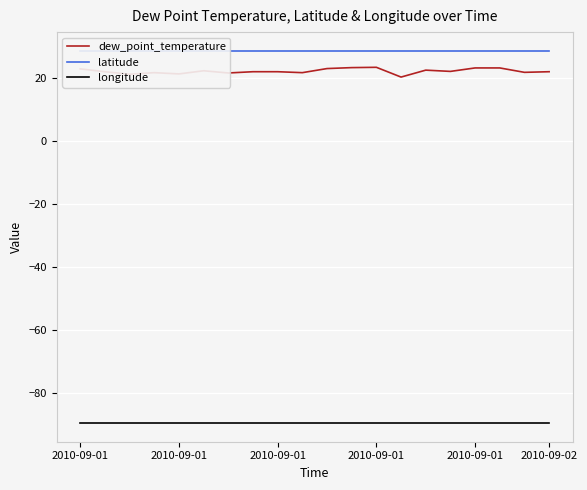

What is the highest value of the dew_point_temperature series?

23.4